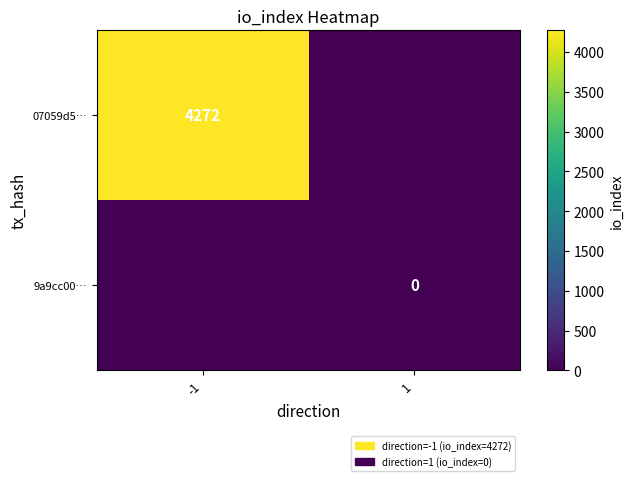

The value of 07059d5… at -1 is 1787. True or false?

False